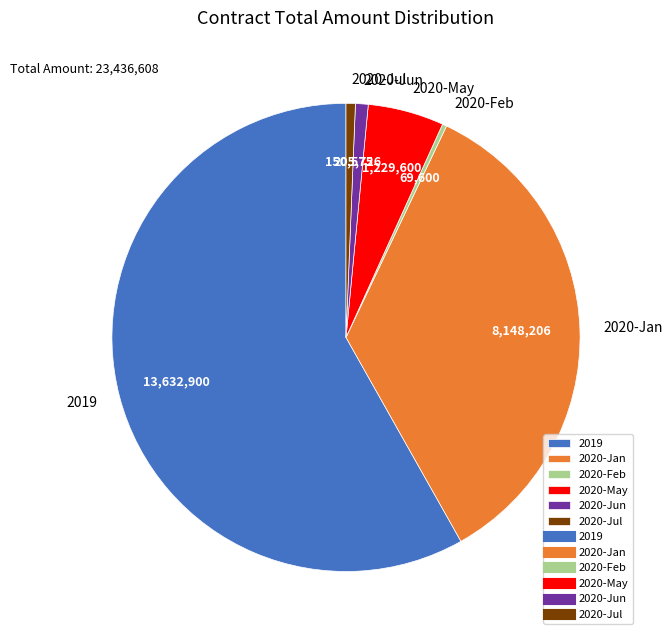

Is it true that 2020-Jun is 1% of the pie?

True